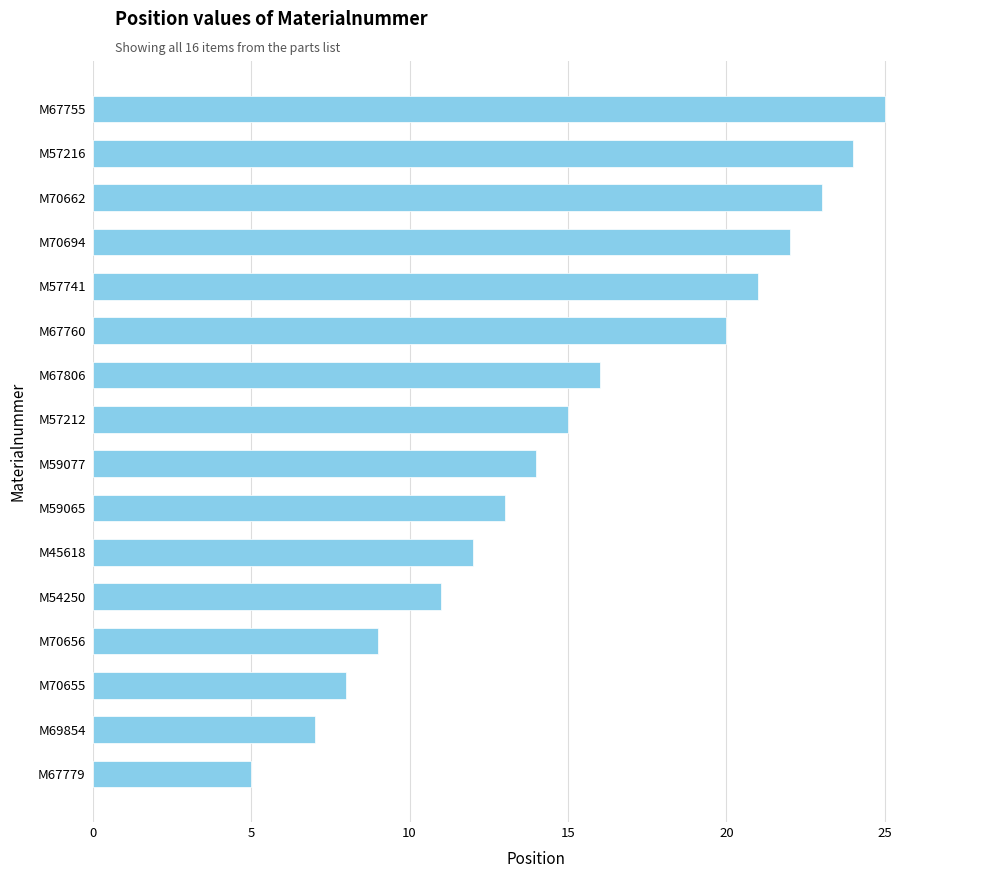

List the labels in order of value, smallest first.

M67779, M69854, M70655, M70656, M54250, M45618, M59065, M59077, M57212, M67806, M67760, M57741, M70694, M70662, M57216, M67755